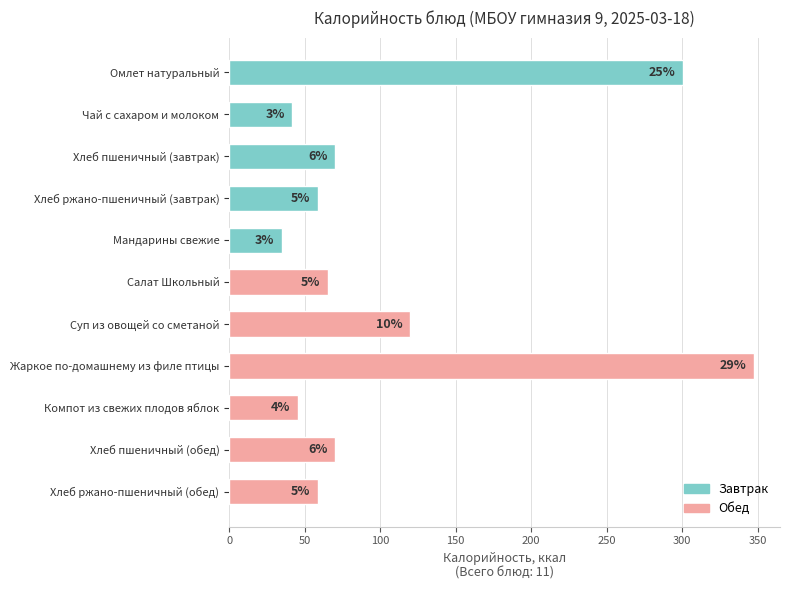

How many bars are there in total?

11